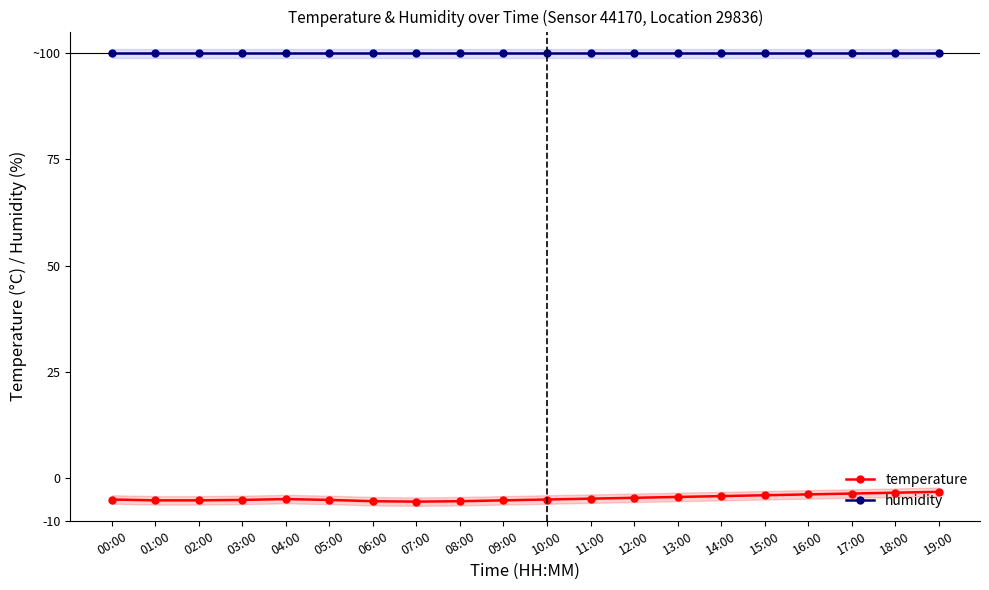

True or false: humidity and temperature cross at least once.

False